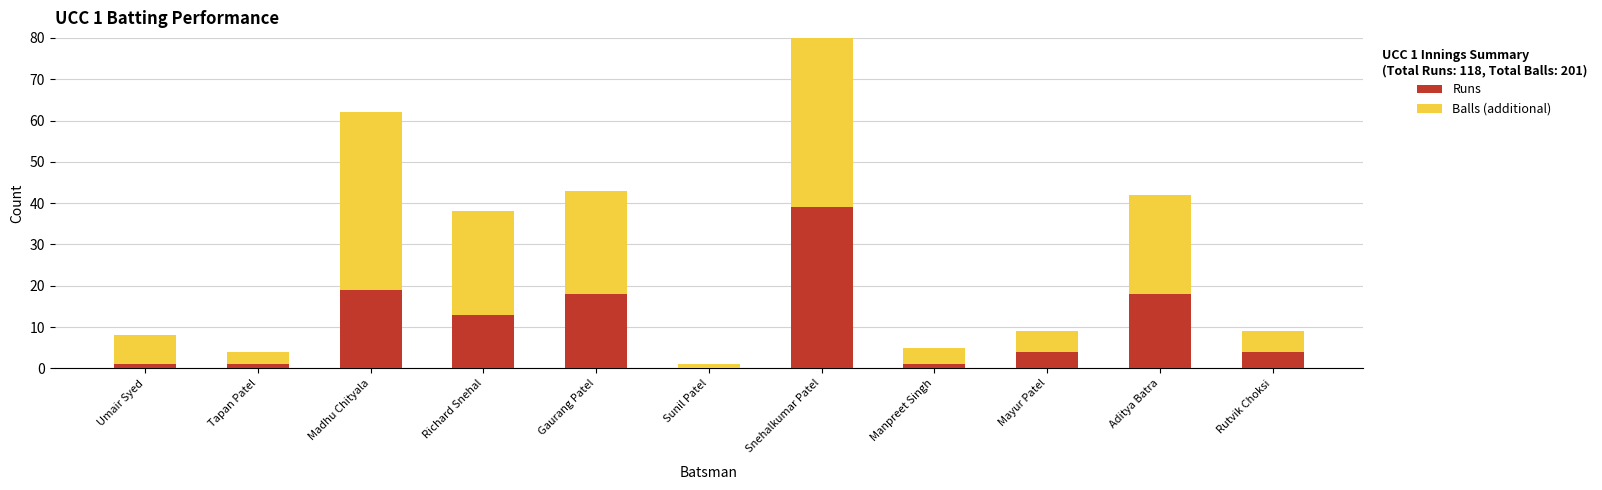

The value of Balls (additional) at Manpreet Singh is 7. True or false?

False